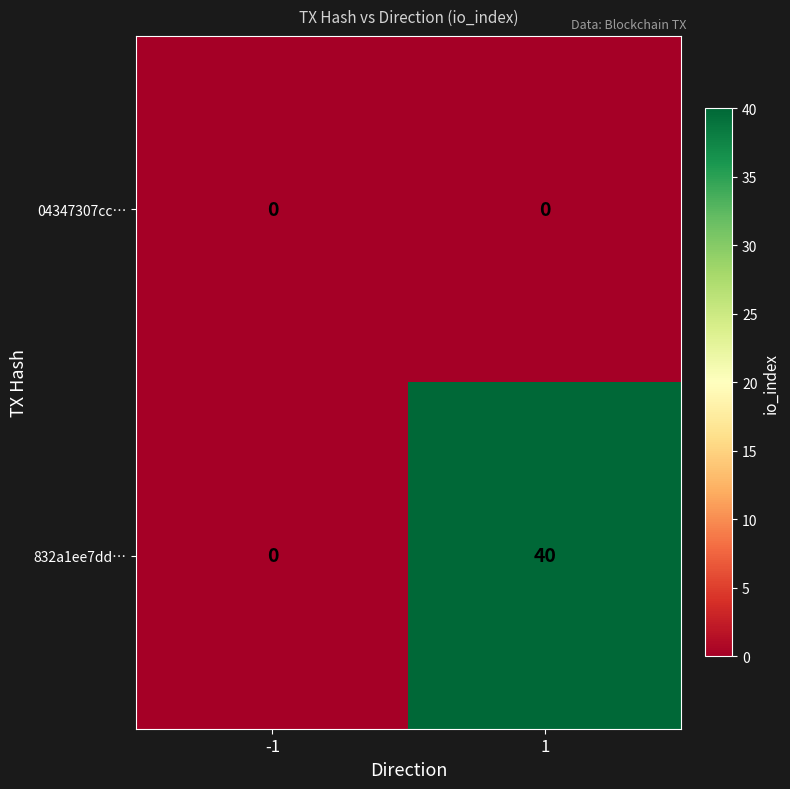

What is the greatest value displayed?

40